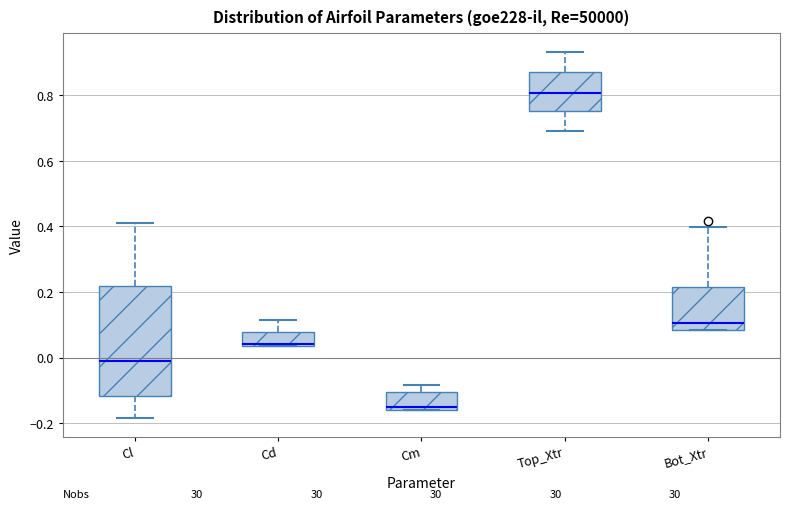

Reading left to right, transcribe this box plot: for each box, give where its median line is, the range the box spans, and where its two whiskers end, as read against the y-axis. The values are not printed on the chart, so give them approximately, as read against the axis.

Cl: median -0.02, box -0.12 to 0.22, whiskers -0.18 to 0.42
Cd: median 0.04 (just above the box's lower edge), box 0.04 to 0.08, whiskers 0.04 to 0.12
Cm: median -0.14, box -0.16 to -0.10, whiskers -0.16 to -0.08
Top_Xtr: median 0.80, box 0.76 to 0.88, whiskers 0.70 to 0.94
Bot_Xtr: median 0.10, box 0.08 to 0.22, whiskers 0.08 to 0.40